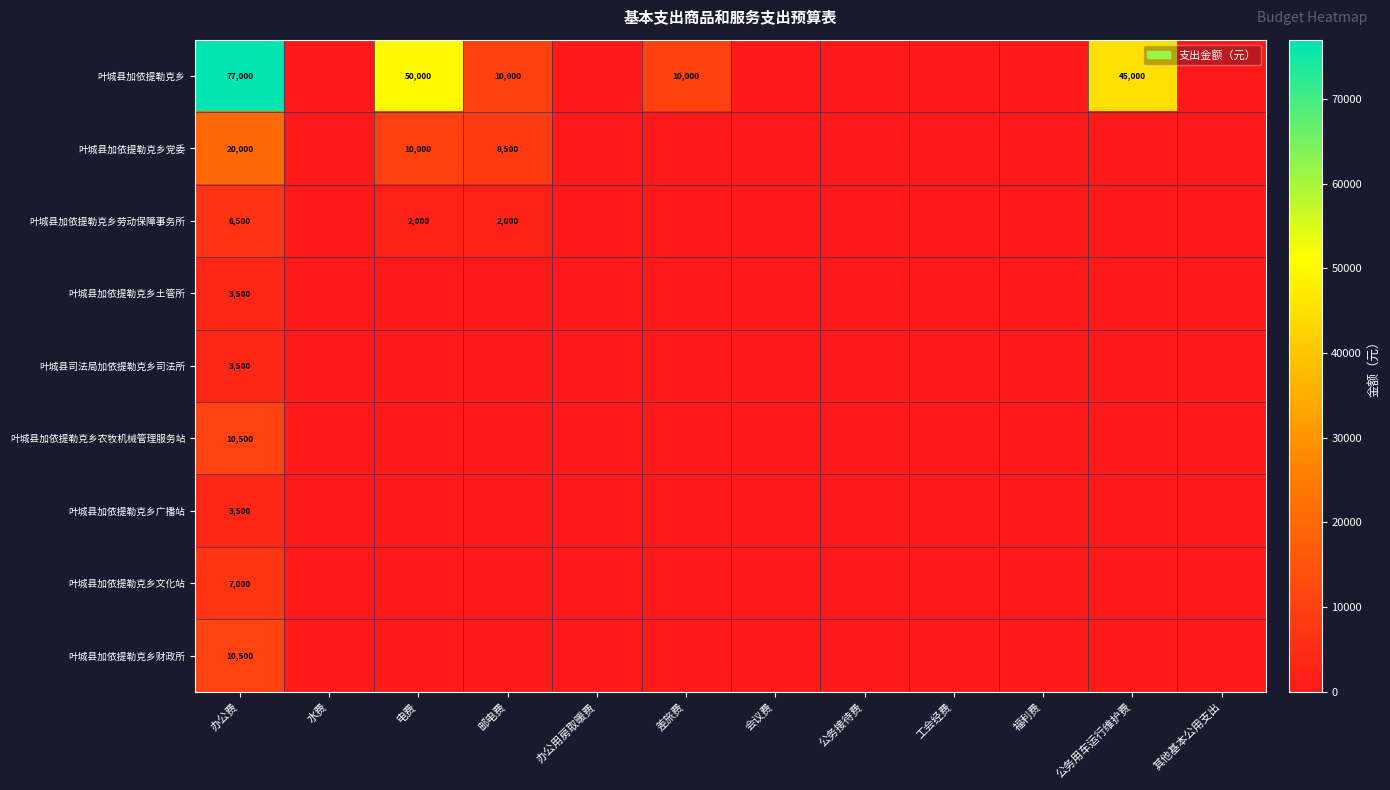

What is the sum of the 叶城县加依提勒克乡 values at 差旅费 and 电费?

60000